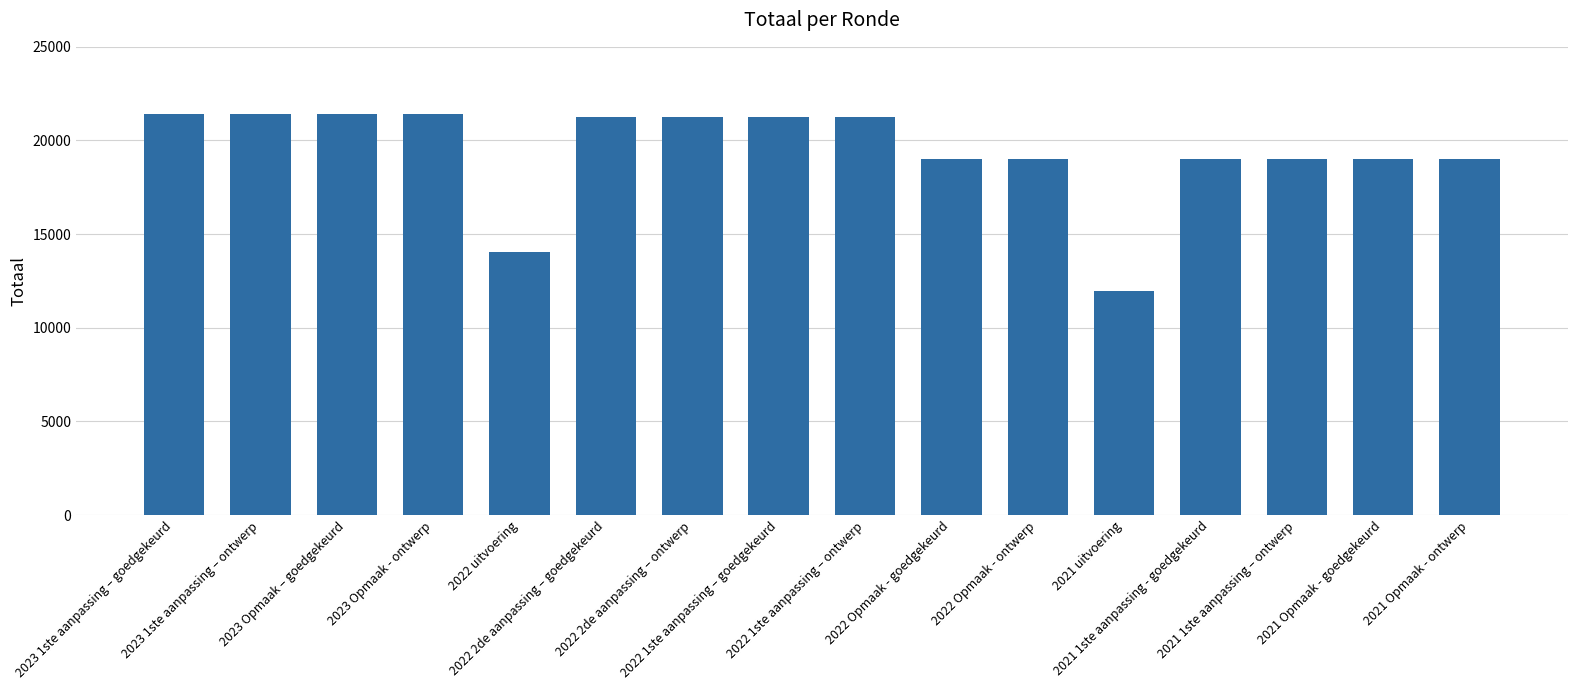

What is the ratio of the value at 2022 1ste aanpassing – ontwerp to the value at 2022 uitvoering?

1.5